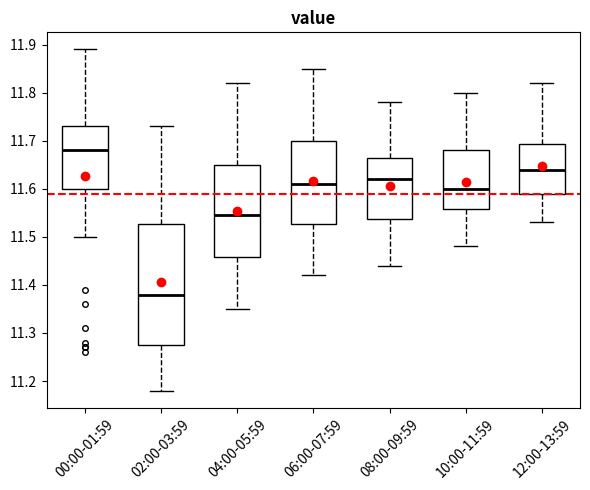

Reading left to right, transcribe this box plot: for each box, give where its median line is, the range the box spans, and where its two whiskers end, as read against the y-axis. The values are not printed on the chart, so give them approximately, as read against the axis.

00:00-01:59: median 11.68, box 11.60 to 11.73, whiskers 11.50 to 11.89
02:00-03:59: median 11.38, box 11.28 to 11.53, whiskers 11.18 to 11.73
04:00-05:59: median 11.55, box 11.46 to 11.65, whiskers 11.35 to 11.82
06:00-07:59: median 11.61, box 11.53 to 11.70, whiskers 11.42 to 11.85
08:00-09:59: median 11.62, box 11.54 to 11.67, whiskers 11.44 to 11.78
10:00-11:59: median 11.60, box 11.56 to 11.68, whiskers 11.48 to 11.80
12:00-13:59: median 11.64, box 11.59 to 11.69, whiskers 11.53 to 11.82